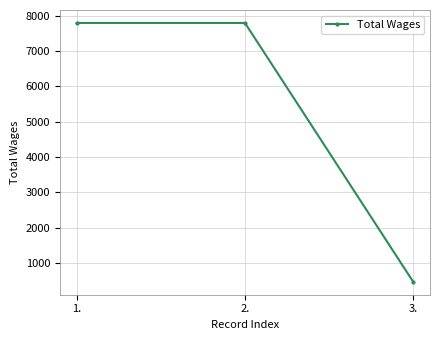

What is the label of the 3rd point from the right?

1.